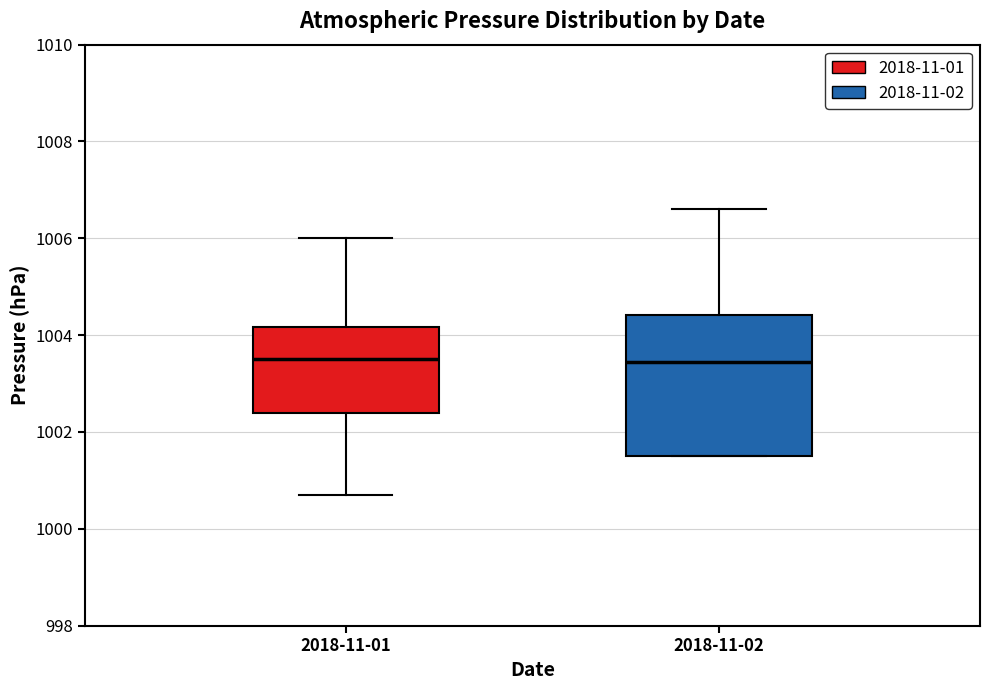

Where does the median line of the box for 2018-11-01 sit on the y-axis? The values are not printed on the chart, so give them approximately, as read against the axis.

1003.6